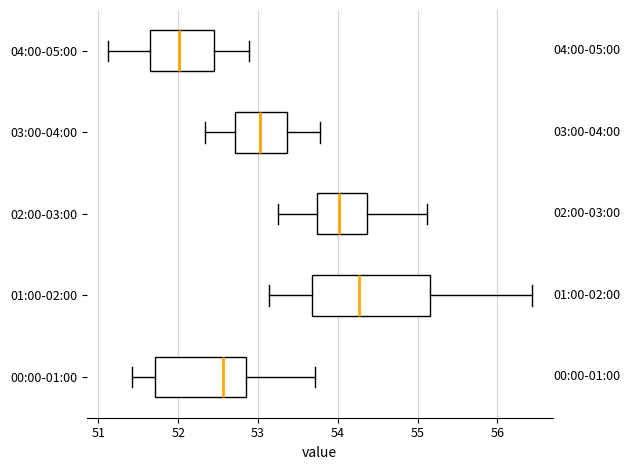

Reading bottom to top, transcribe this box plot: for each box, give where its median line is, the range the box spans, and where its two whiskers end, as read against the x-axis. The values are not printed on the chart, so give them approximately, as read against the axis.

00:00-01:00: median 52.6, box 51.7 to 52.9, whiskers 51.4 to 53.7
01:00-02:00: median 54.3, box 53.7 to 55.2, whiskers 53.1 to 56.4
02:00-03:00: median 54.0, box 53.7 to 54.4, whiskers 53.3 to 55.1
03:00-04:00: median 53.0, box 52.7 to 53.4, whiskers 52.3 to 53.8
04:00-05:00: median 52.0, box 51.6 to 52.5, whiskers 51.1 to 52.9